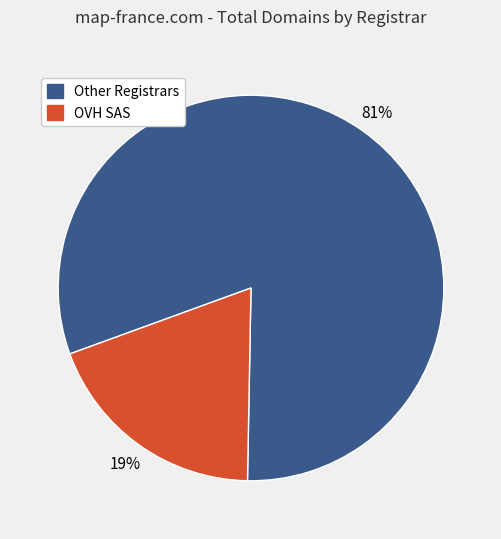

Is there any slice that represents more than half of the pie?

Yes